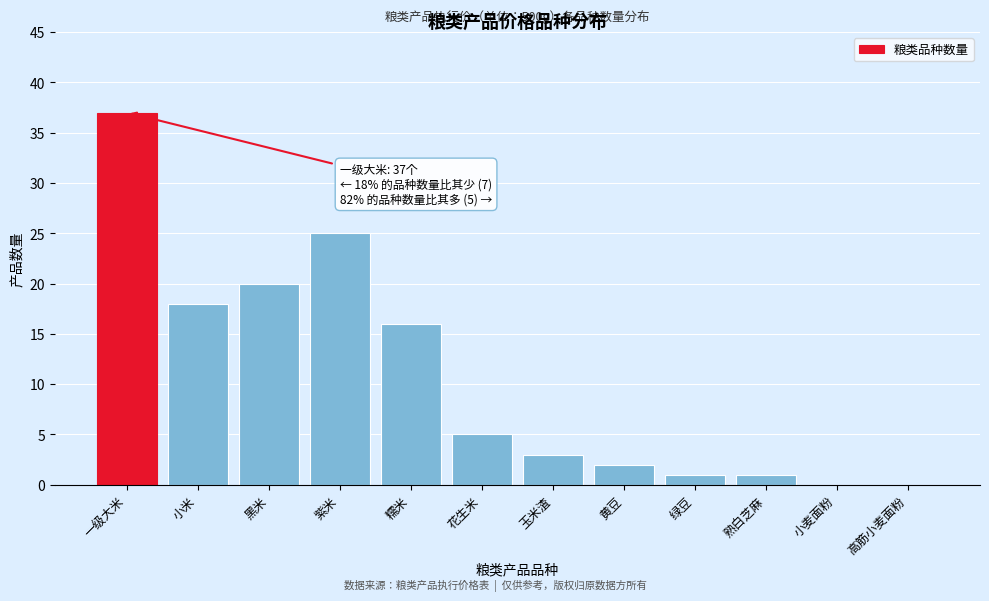

Reading left to right, transcribe all the data shown in this chart.

一级大米=37	小米=18	黑米=20	紫米=25	糯米=16	花生米=5	玉米渣=3	黄豆=2	绿豆=1	熟白芝麻=1	小麦面粉=0	高筋小麦面粉=0